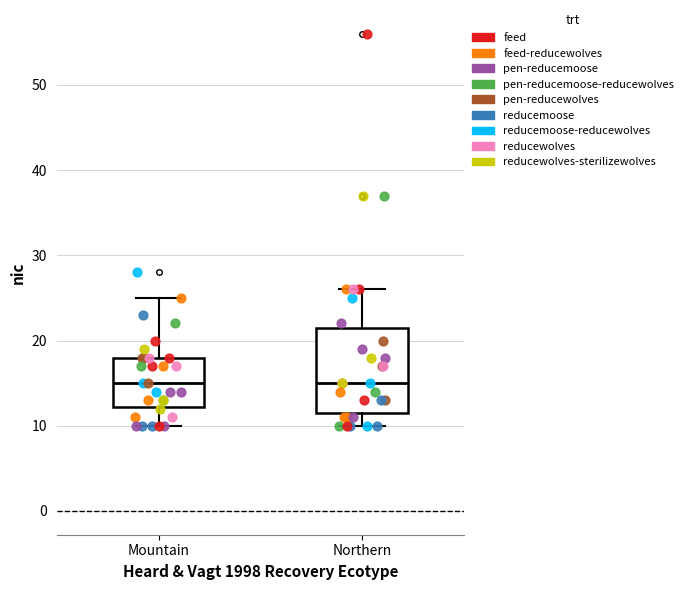

Reading left to right, read every box against the y-axis: the position of its median line, the range the box covers, and the ends of its whiskers. The values are not printed on the chart, so give them approximately, as read against the axis.

Mountain: median 15, box 12 to 18, whiskers 10 to 25
Northern: median 15, box 12 to 22, whiskers 10 to 26